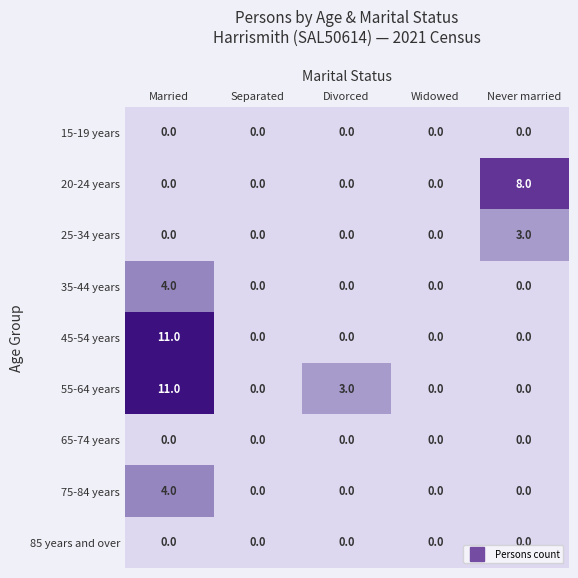

At which category is the sum across all series the highest?

Married